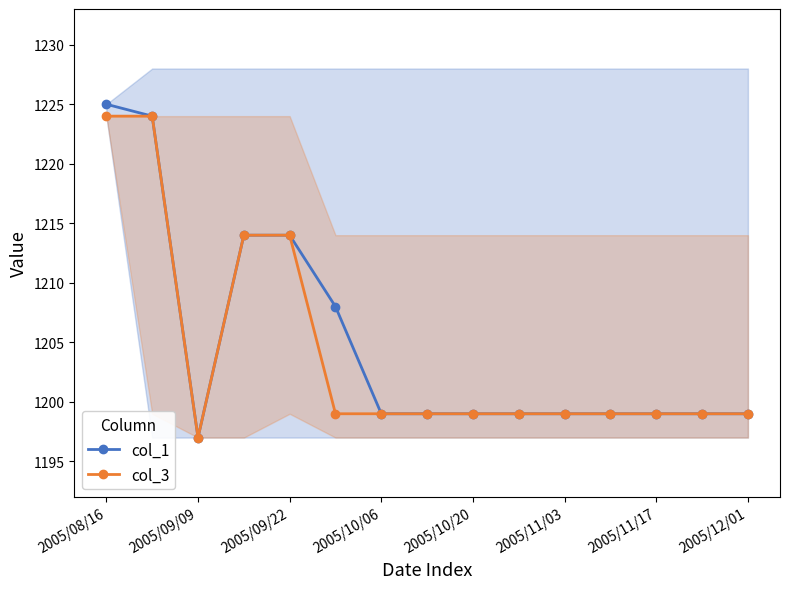

Reading right to left, list all the values displayed in this chart.

col_1: 1199	1199	1199	1199	1199	1199	1199	1199	1199	1208	1214	1214	1197	1224	1225
col_3: 1199	1199	1199	1199	1199	1199	1199	1199	1199	1199	1214	1214	1197	1224	1224